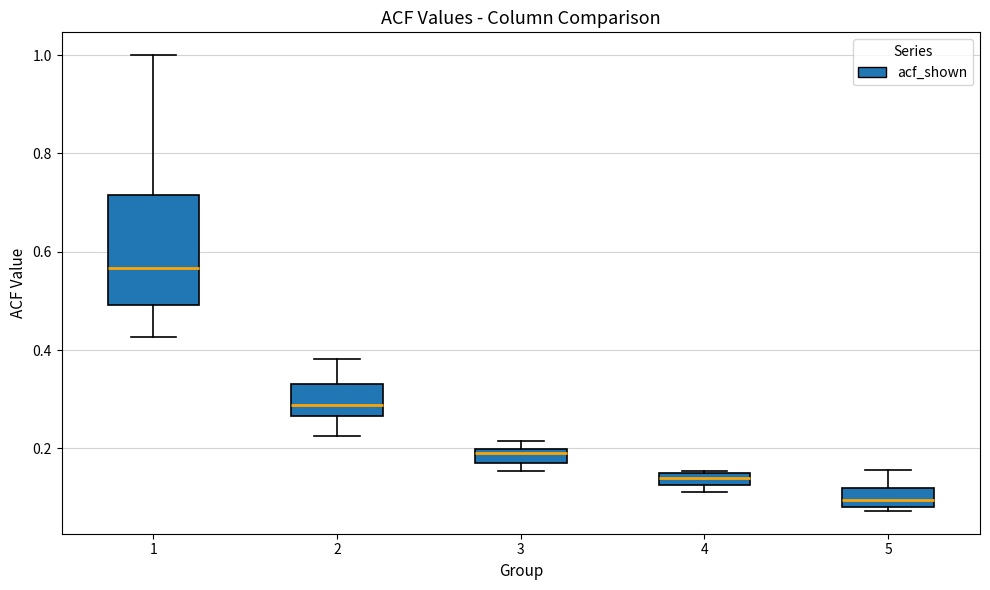

Which box's median line is the lowest?

5